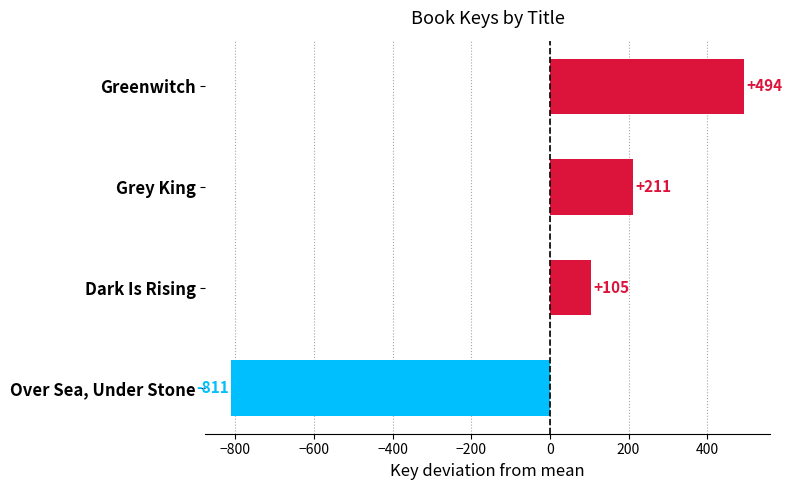

Which category has the highest value across all series?

Greenwitch